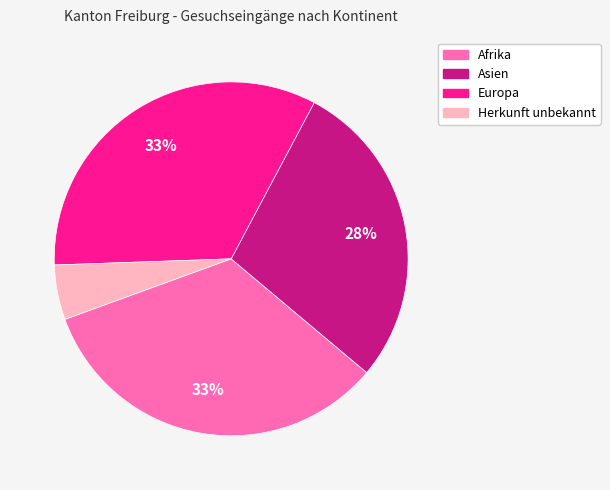

To the nearest percent, what is the difference between the largest and smallest slice percentages?

28%